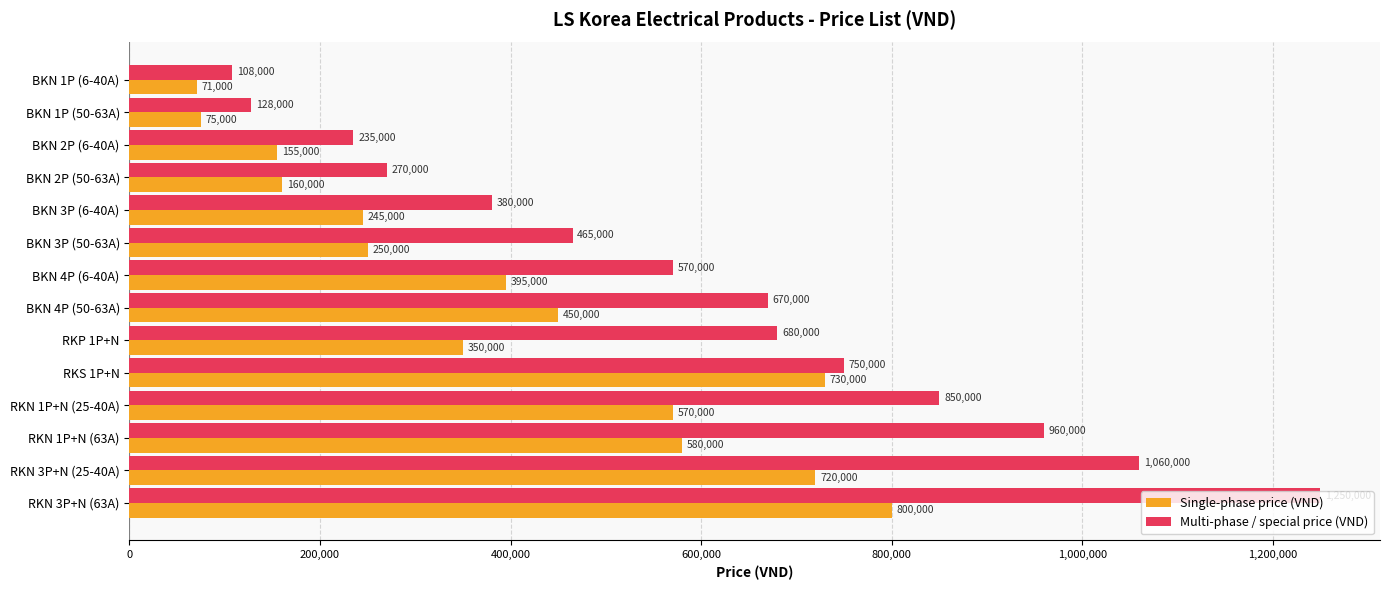

What is the average value of the Single-phase price (VND) series?

396500